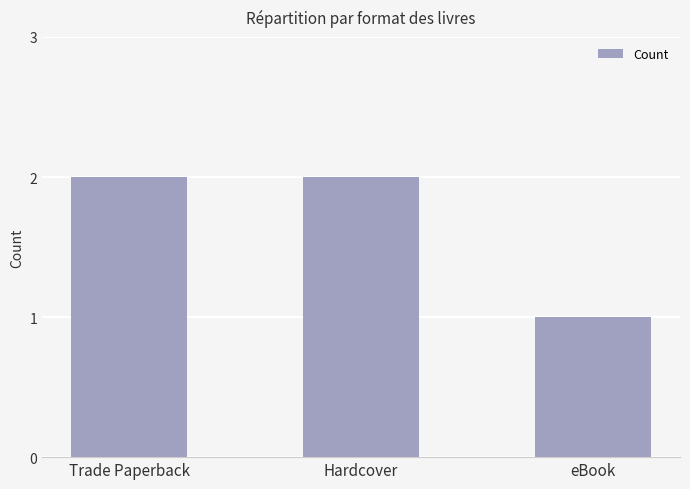

Does the chart contain any negative values?

No